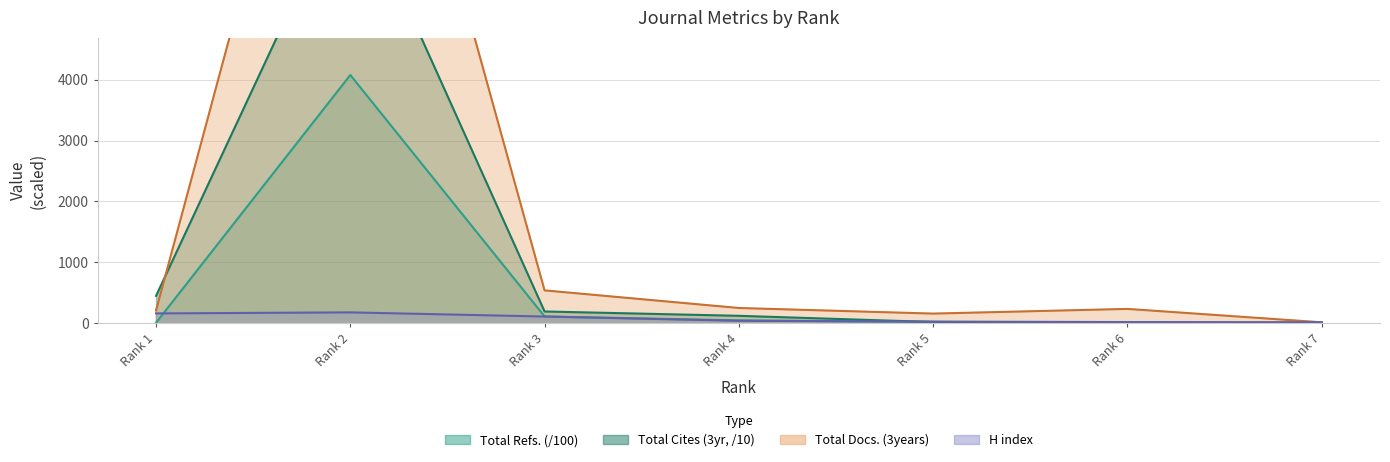

What is the lowest value of the H index series?

18.0